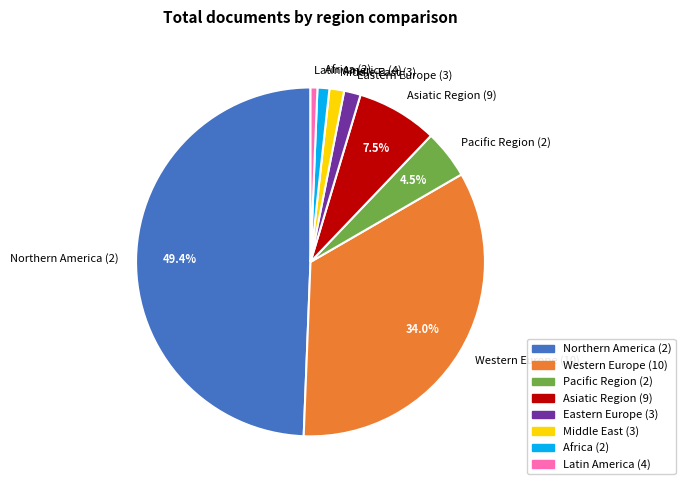

To the nearest percent, what portion does Western Europe represent?

34%